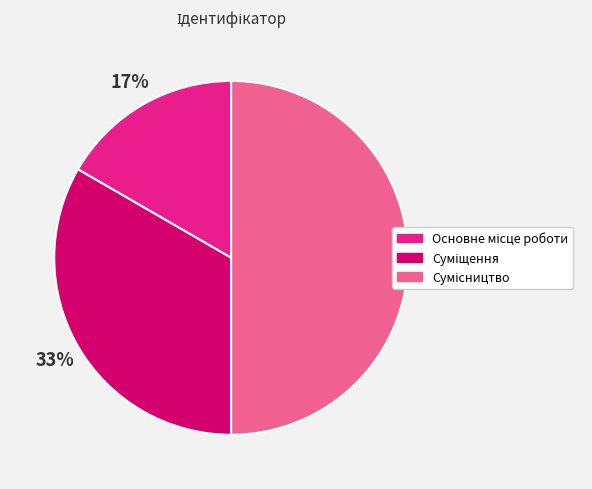

To the nearest percent, what is the difference between the largest and smallest slice percentages?

33%